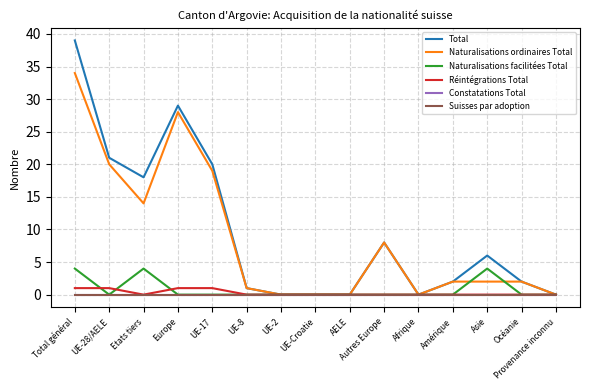

Is this an area chart (filled region under the line)?

No